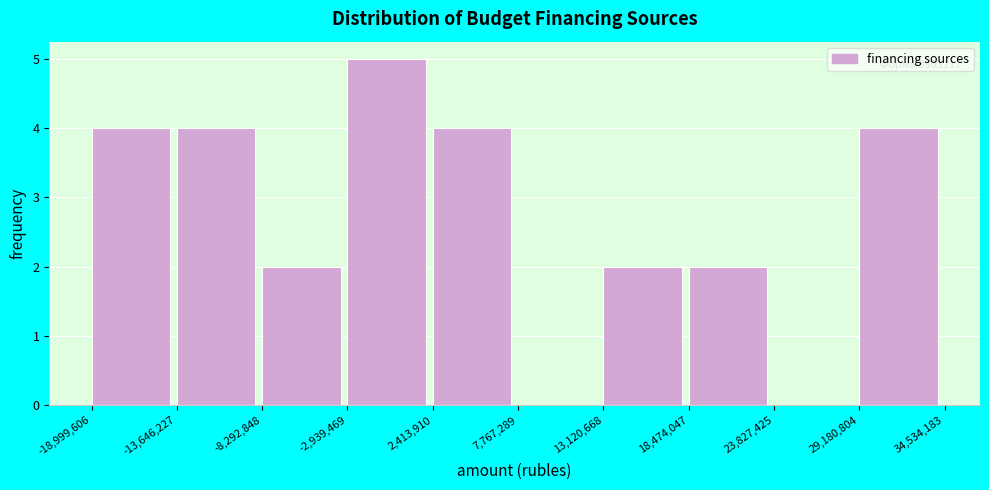

Over which range of the x-axis is the bar tallest?

-2,939,469 to 2,413,910